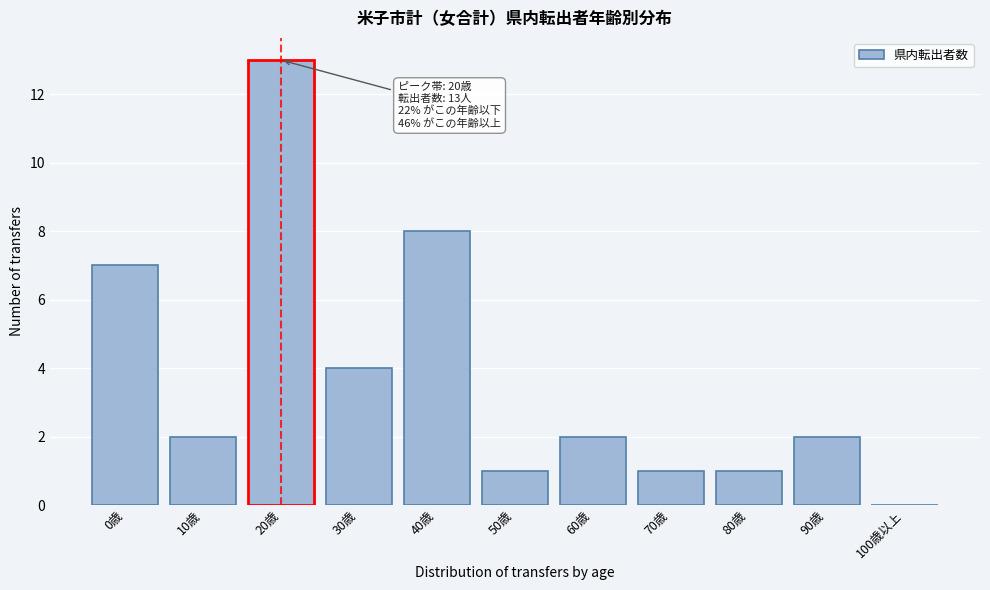

Reading right to left, extract all data points from this chart.

100歳以上=0	90歳=2	80歳=1	70歳=1	60歳=2	50歳=1	40歳=8	30歳=4	20歳=13	10歳=2	0歳=7